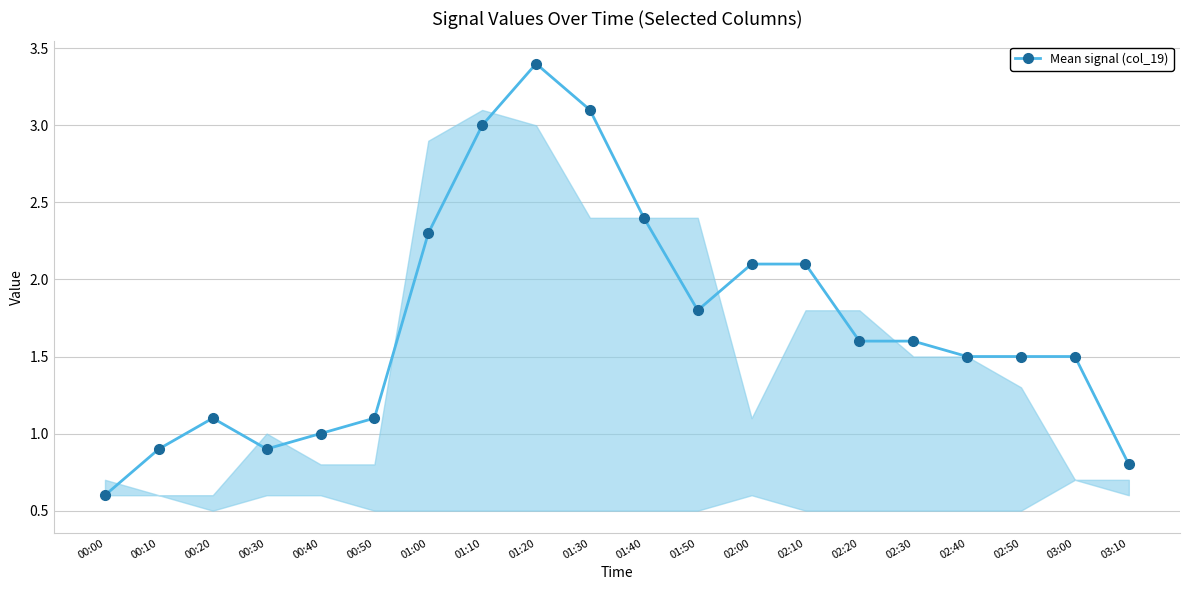

The value at 01:00 is 3.7. True or false?

False